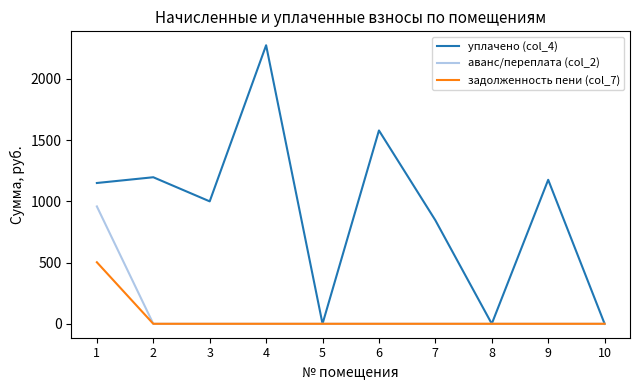

The value of задолженность пени (col_7) at 10 is 0.0. True or false?

True